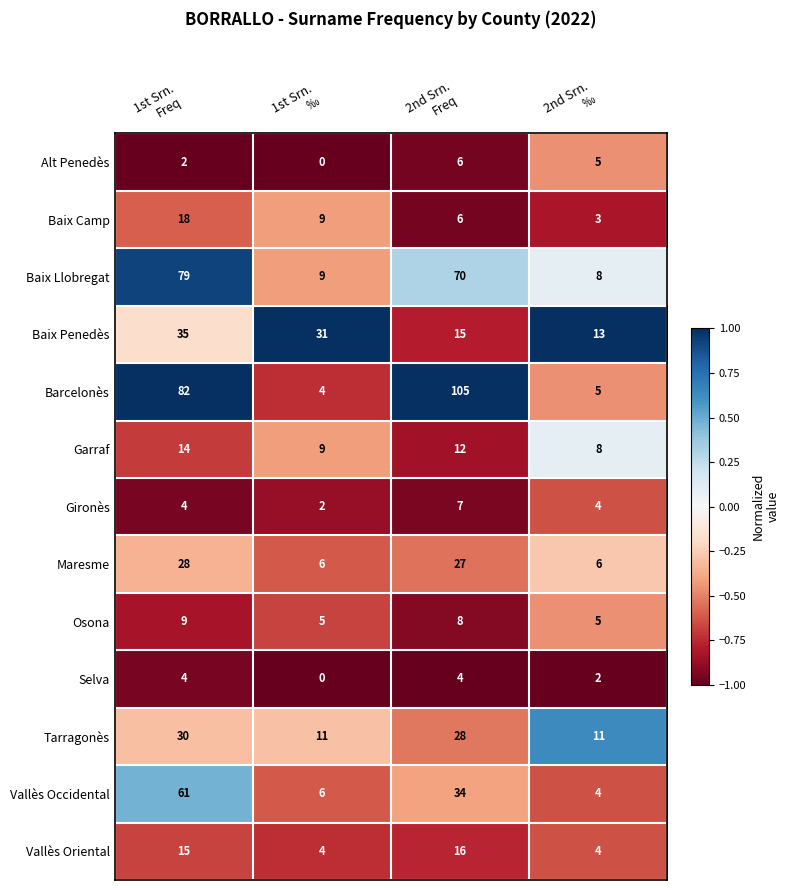

Which series has the largest total across all categories?

Barcelonès